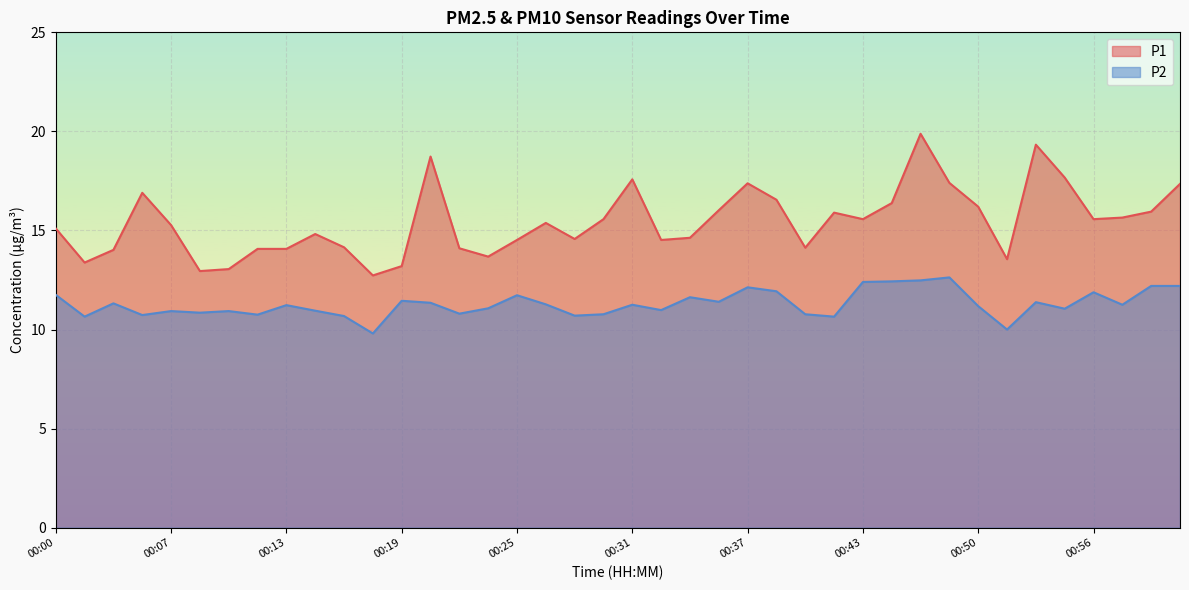

True or false: P1 and P2 cross at least once.

False